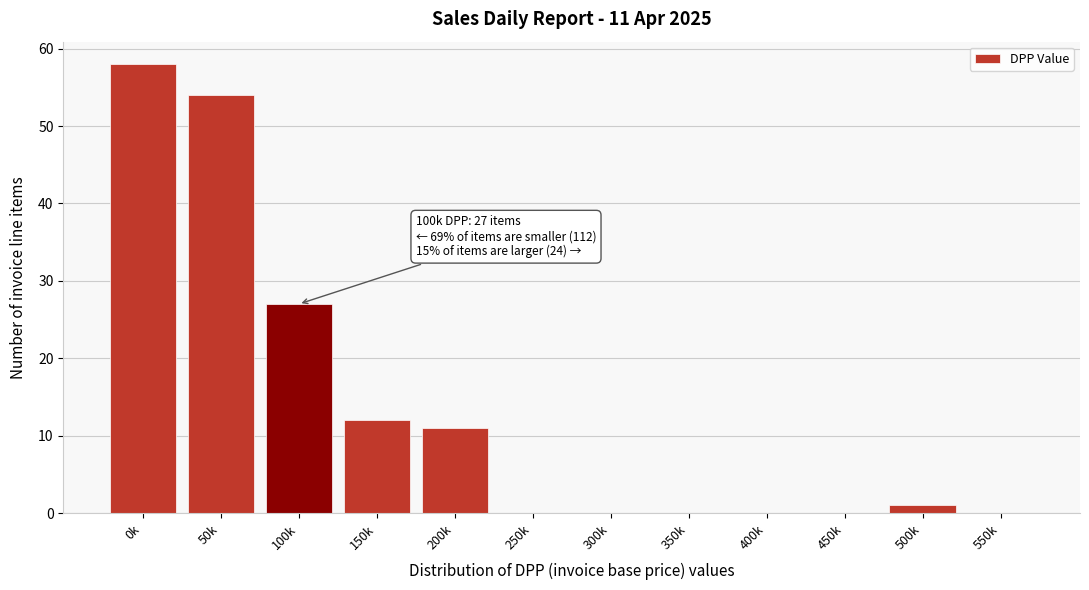

Reading right to left, transcribe all the data shown in this chart.

550k=0	500k=1	450k=0	400k=0	350k=0	300k=0	250k=0	200k=11	150k=12	100k=27	50k=54	0k=58